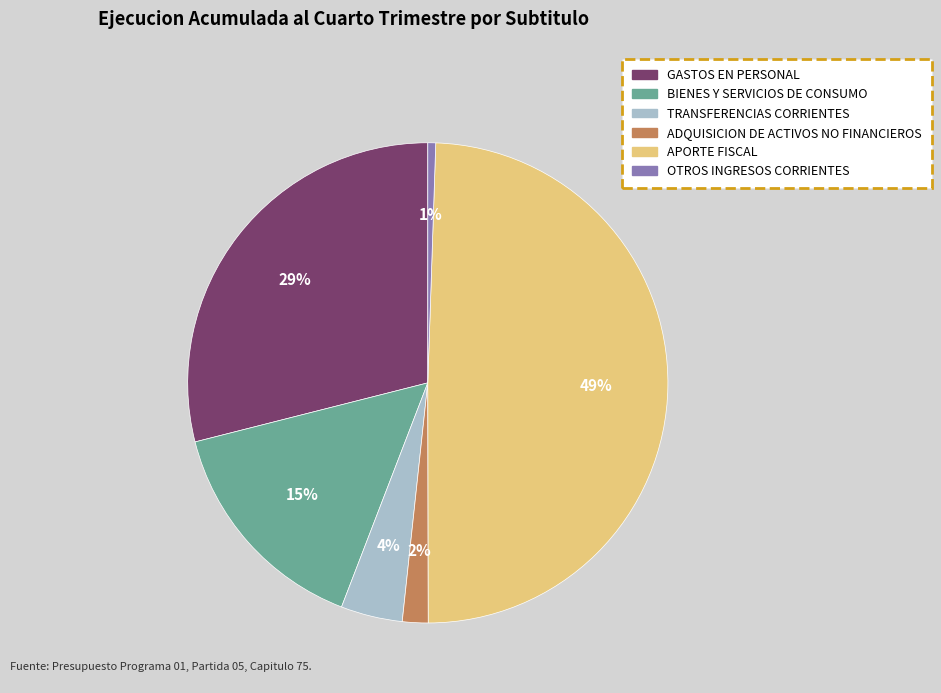

Which has a higher value, OTROS INGRESOS CORRIENTES or APORTE FISCAL?

APORTE FISCAL